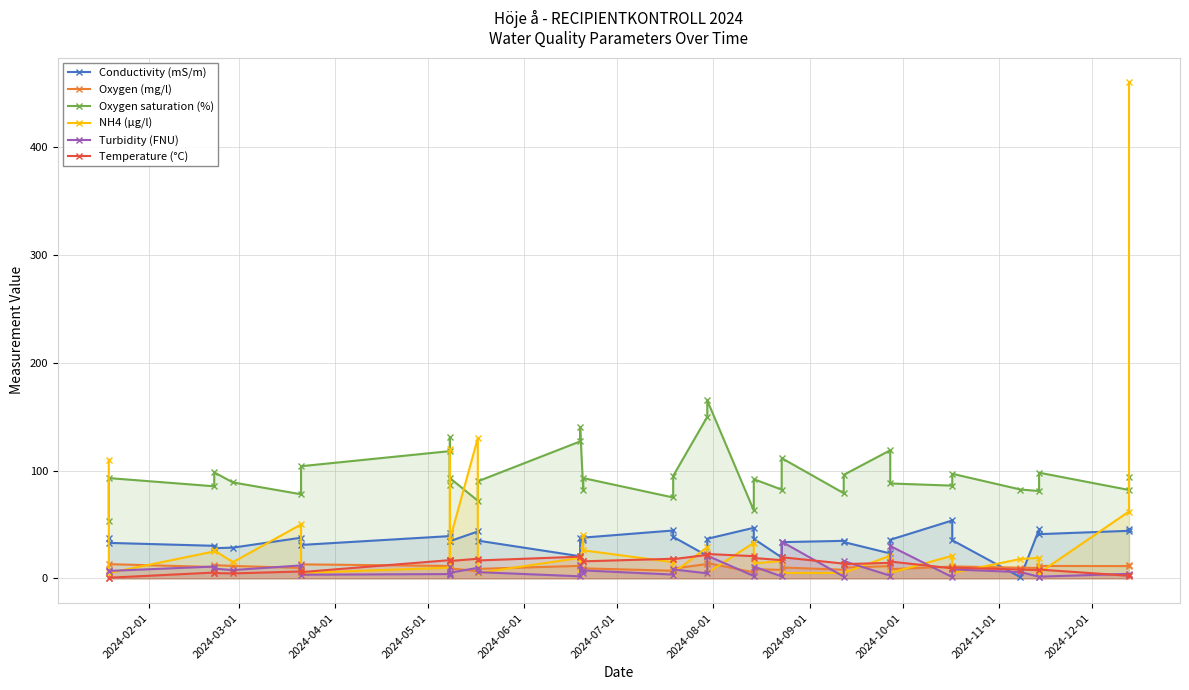

What are all the series names shown in the legend?

Conductivity (mS/m), Oxygen (mg/l), Oxygen saturation (%), NH4 (µg/l), Turbidity (FNU), Temperature (°C)